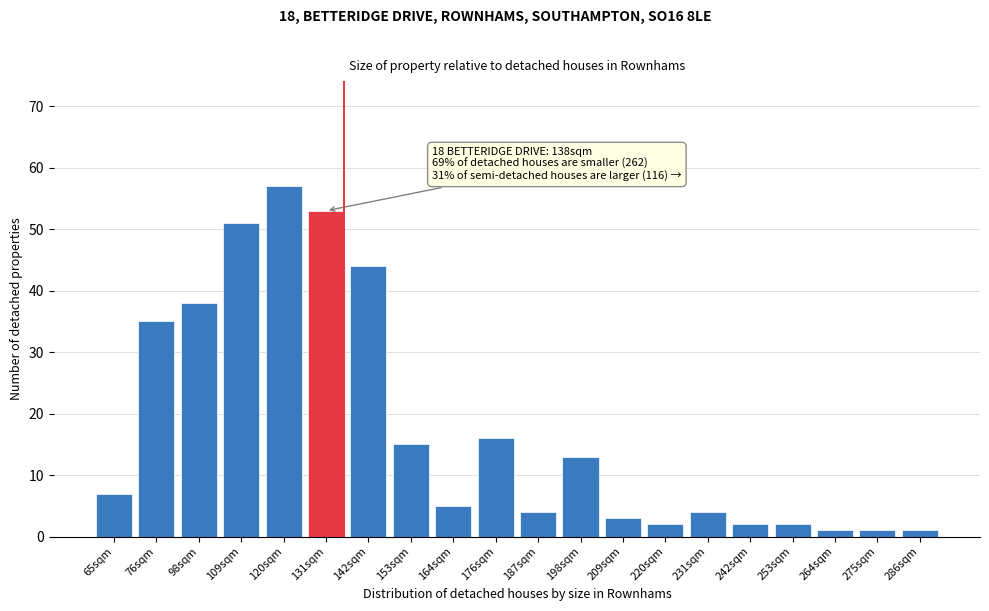

Reading left to right, what are all the values shown in this chart?

65sqm=7	76sqm=35	98sqm=38	109sqm=51	120sqm=57	131sqm=53	142sqm=44	153sqm=15	164sqm=5	176sqm=16	187sqm=4	198sqm=13	209sqm=3	220sqm=2	231sqm=4	242sqm=2	253sqm=2	264sqm=1	275sqm=1	286sqm=1